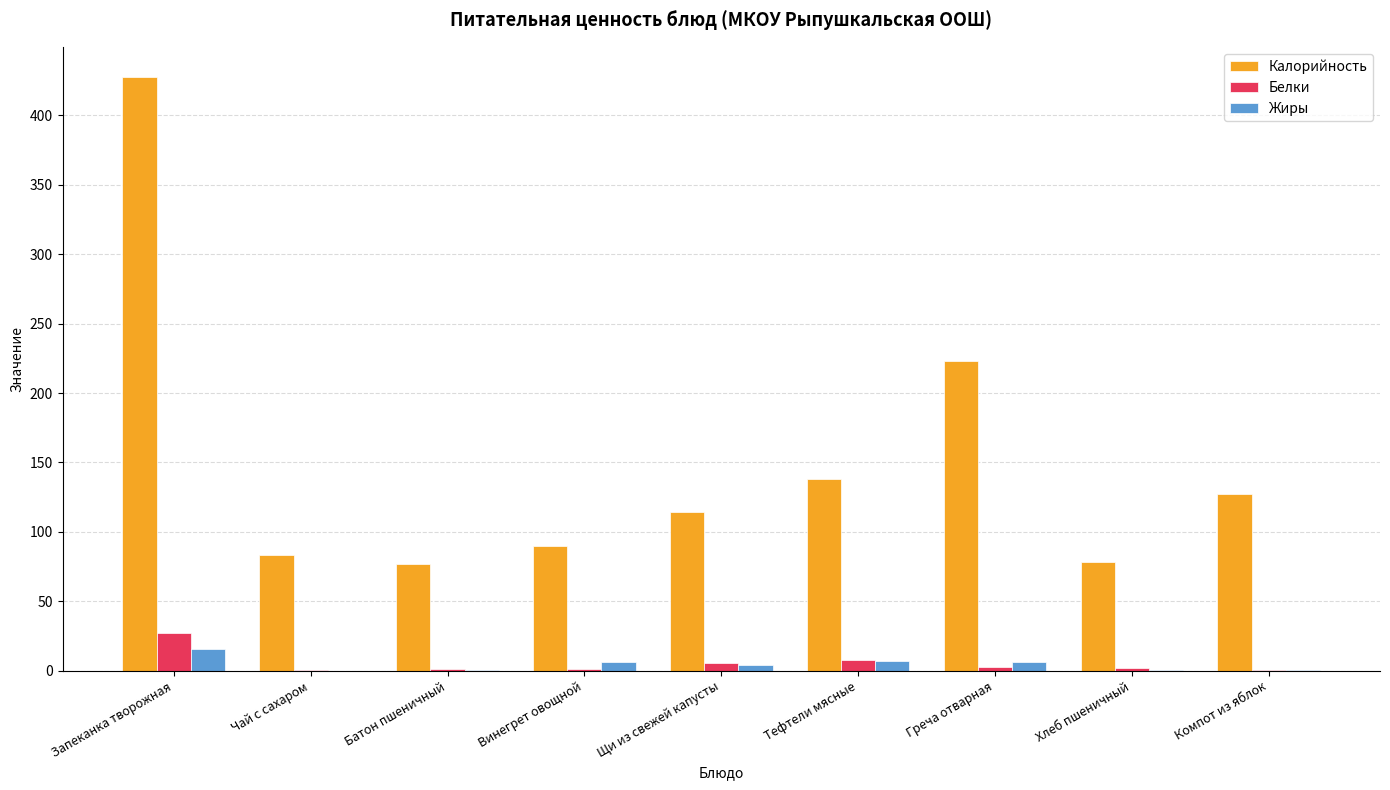

What is the approximate value of Белки at Запеканка творожная?

27.4